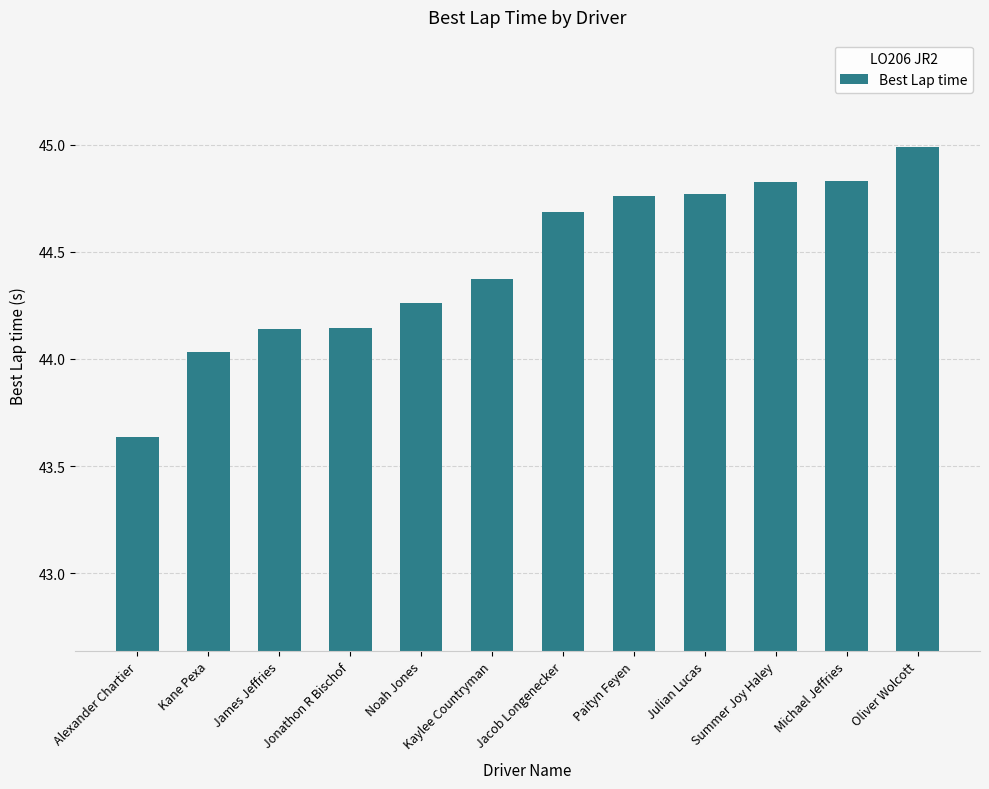

At which category does the chart reach its peak across all series?

Oliver Wolcott